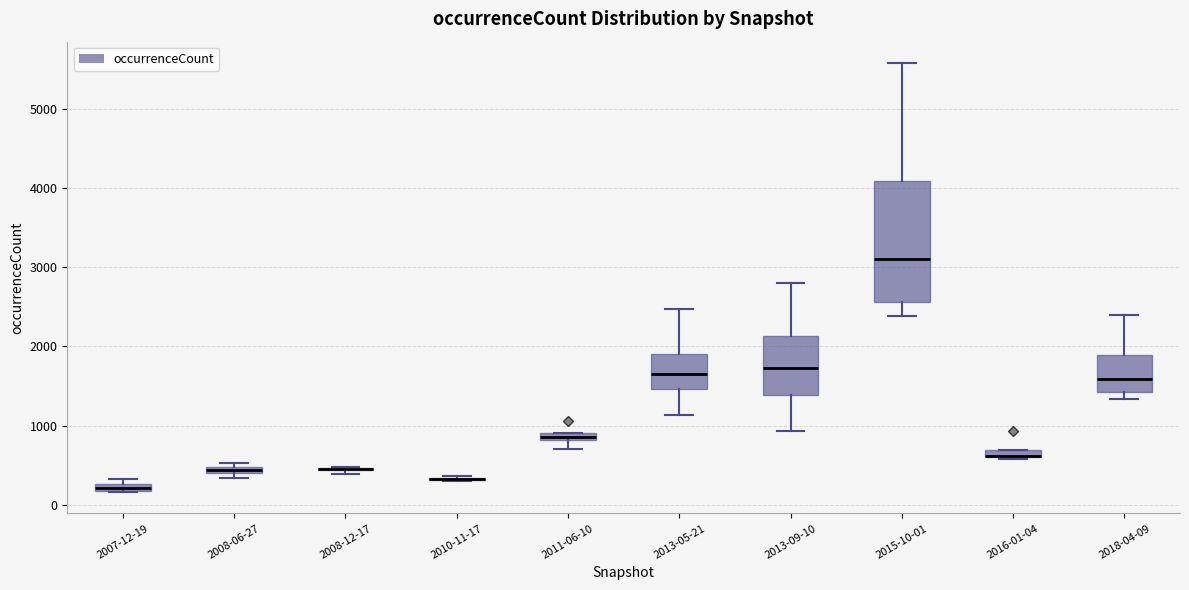

Comparing the boxes themselves (not the whiskers), which one is the tallest?

2015-10-01